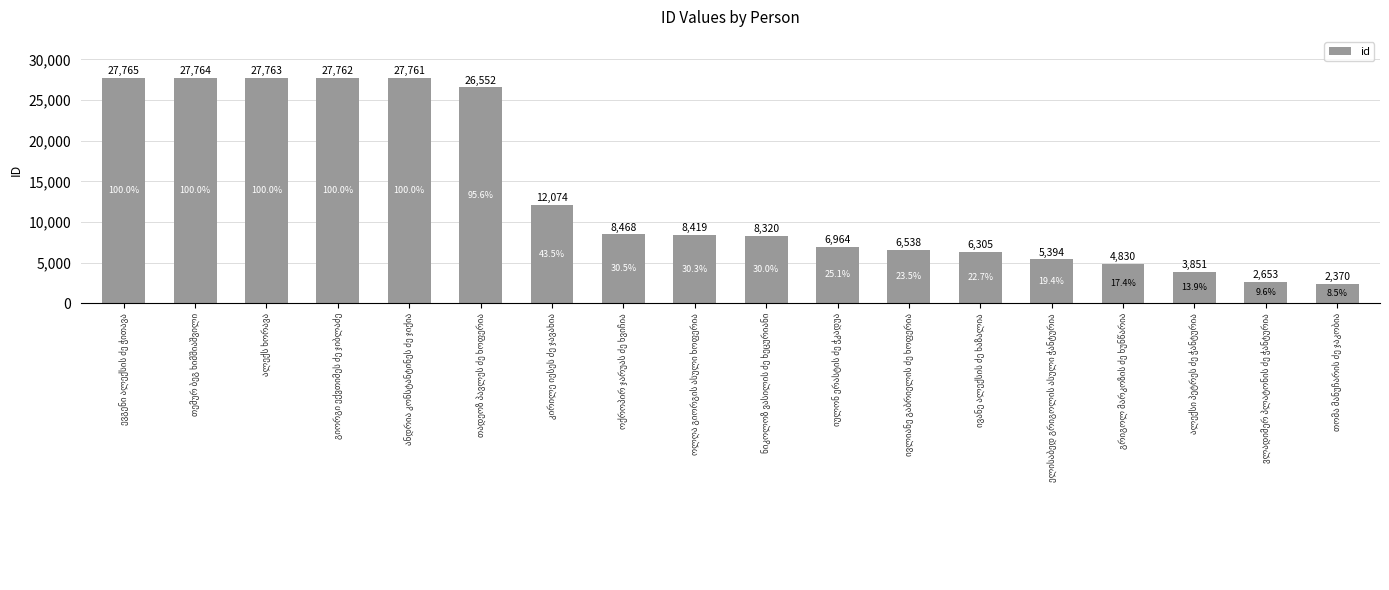

How many series are shown in this chart?

1